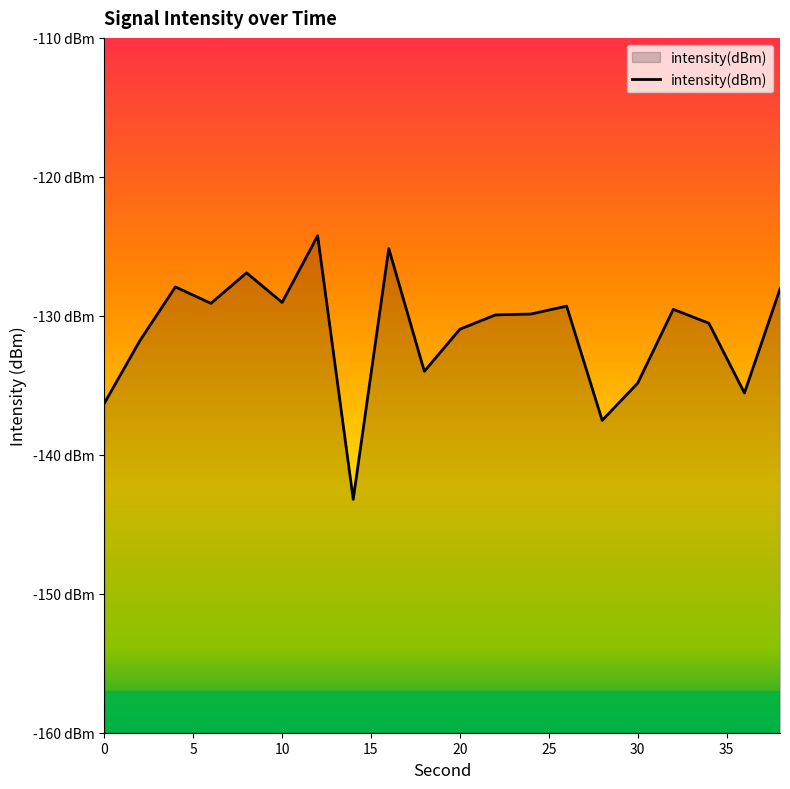

How many lines are shown in the chart?

1